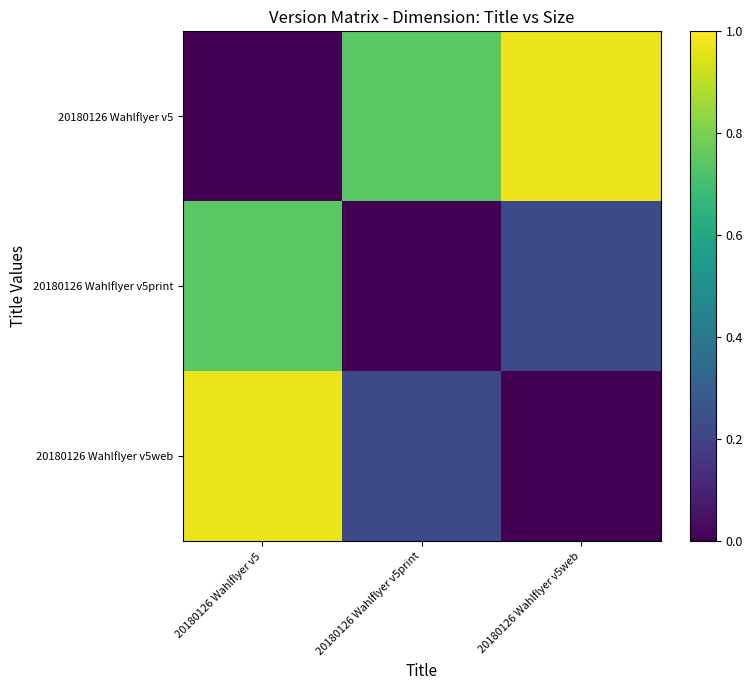

Count the number of categories in the chart.

3